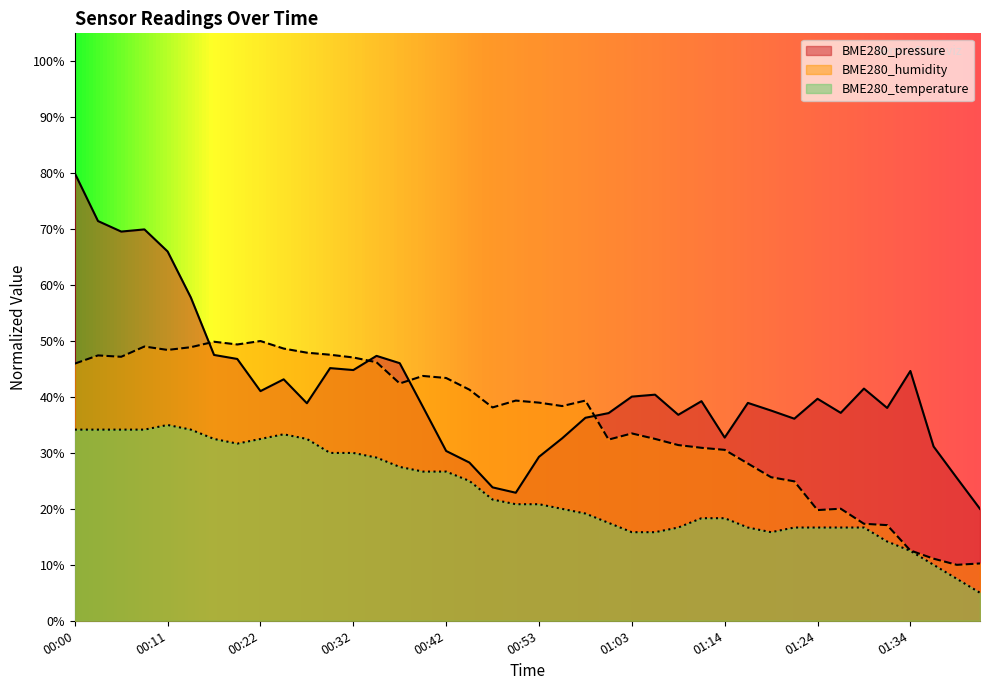

At how many categories does at least one series exceed 32?

37